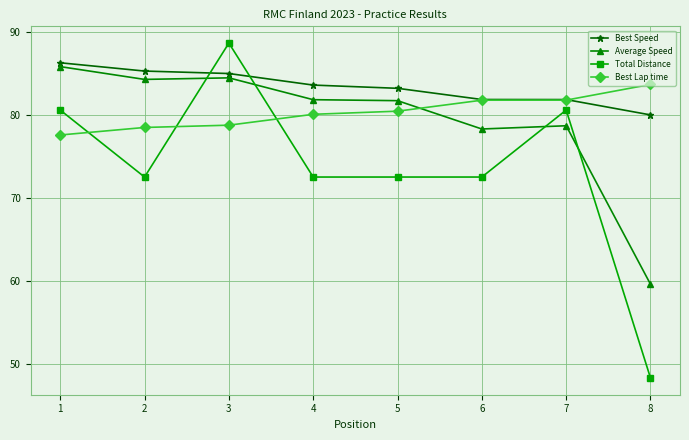

What is the difference between the second highest and minimum values in the Best Lap time series?

4.2